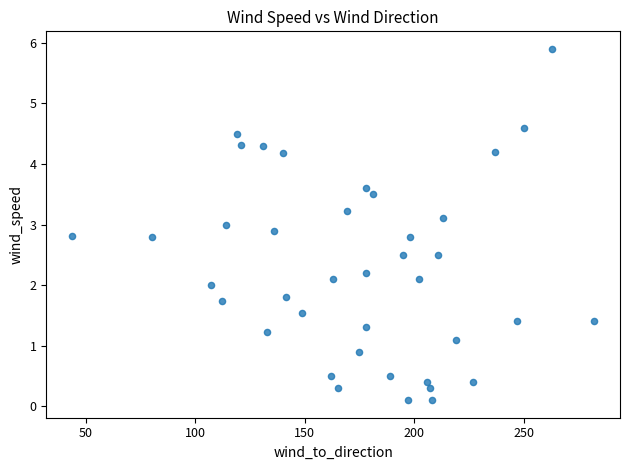

What is the range of Y values (max minus min)?

5.8